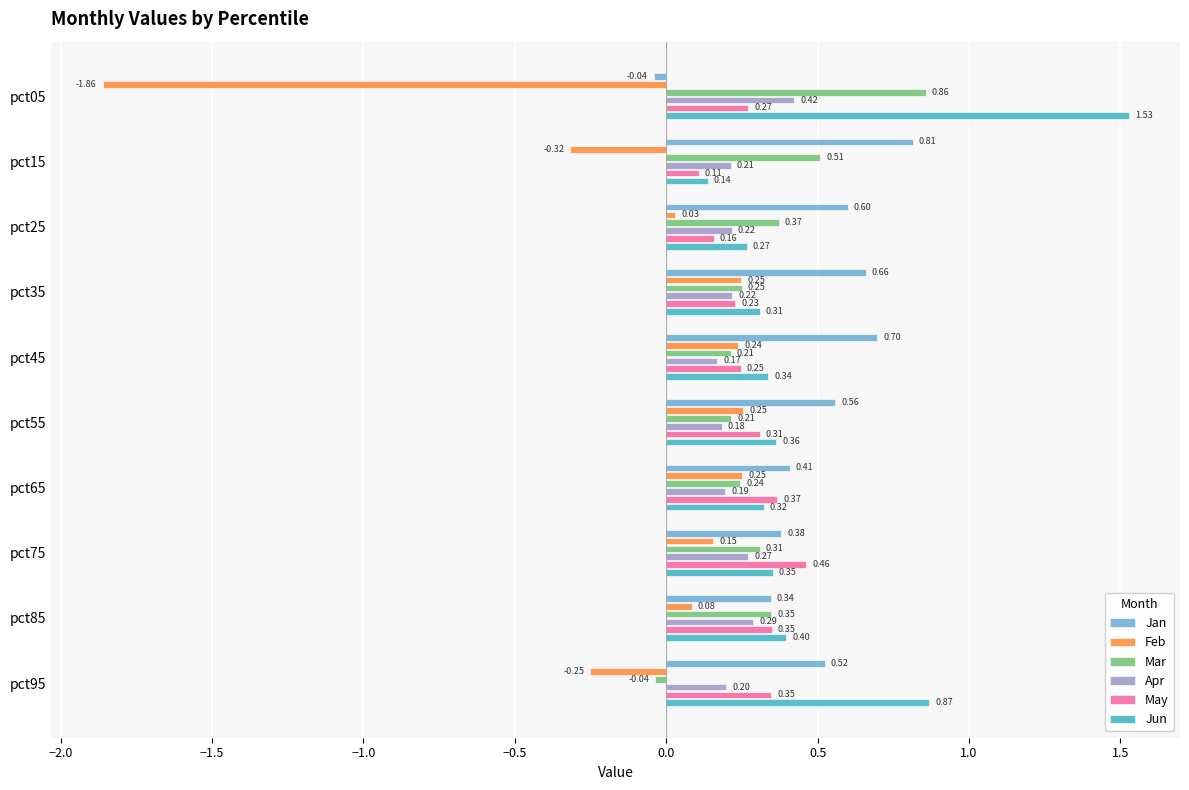

What is the sum of all Jan values?

4.9